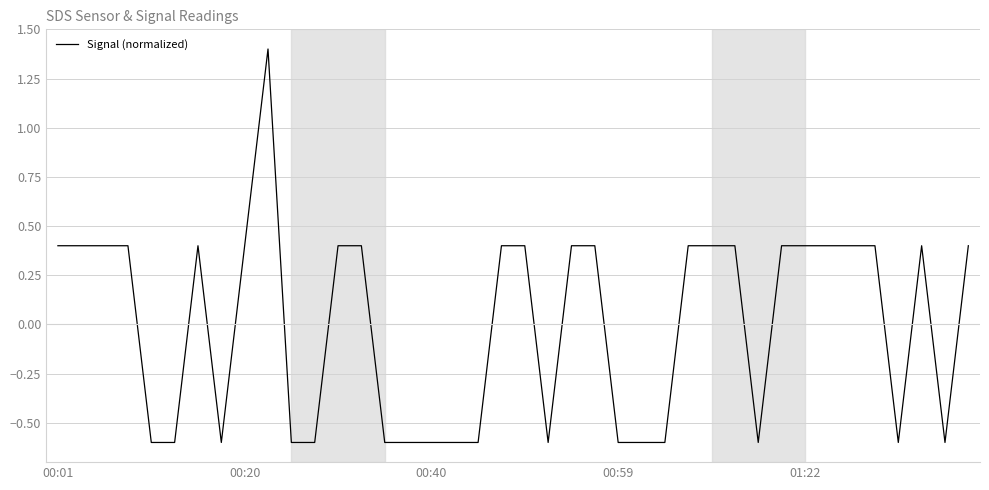

What is the maximum value shown in the chart?

1.4